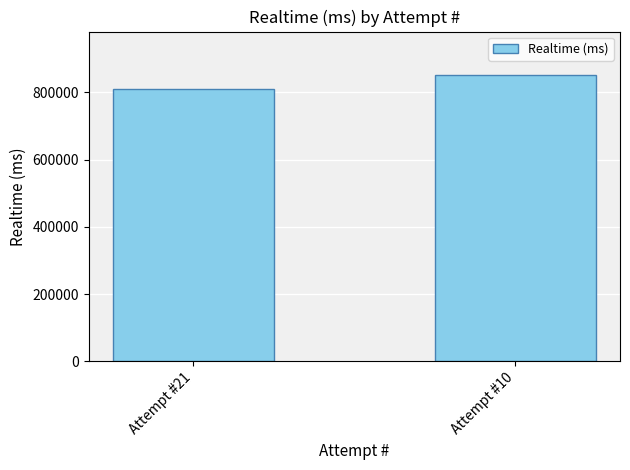

What is the difference between the values at Attempt #10 and Attempt #21?

42533